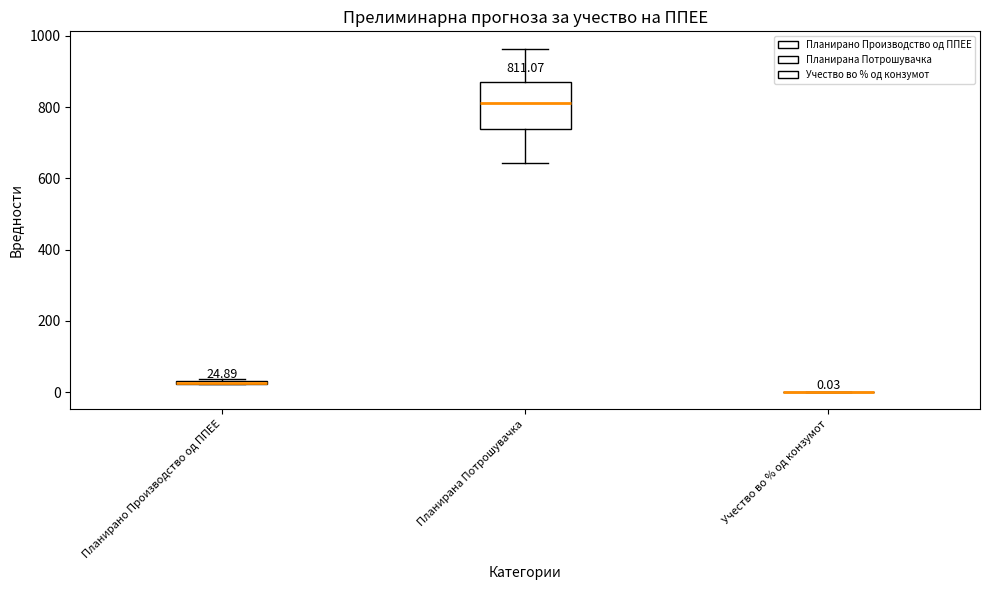

Comparing the boxes themselves (not the whiskers), which one is the tallest?

Планирана Потрошувачка